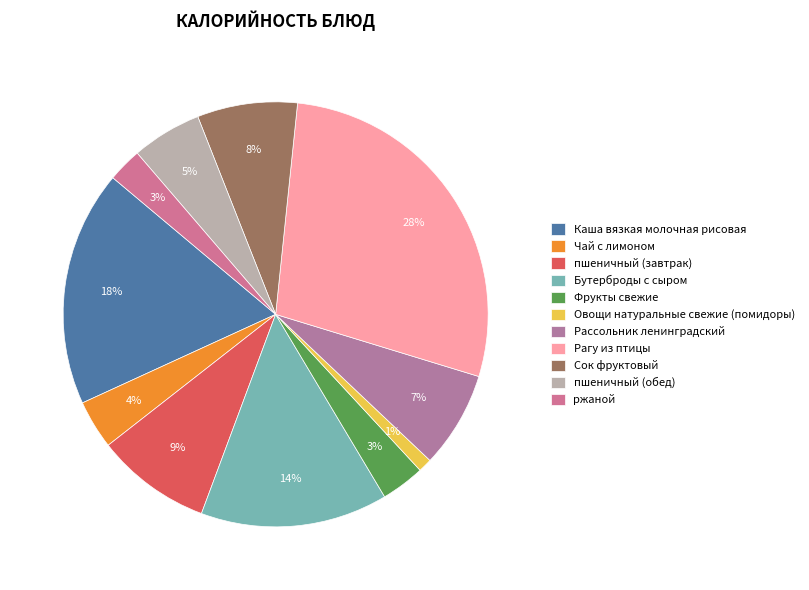

Which category has the smallest portion of the pie?

Овощи натуральные свежие (помидоры)